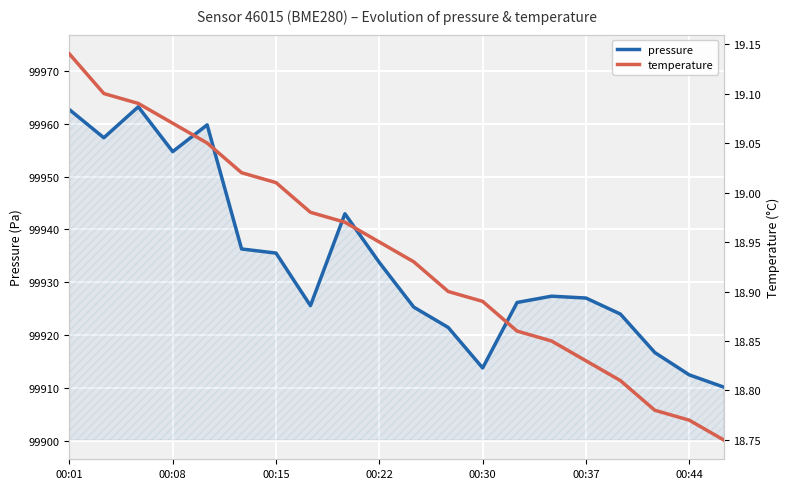

What is the highest value of the pressure series?

99963.2